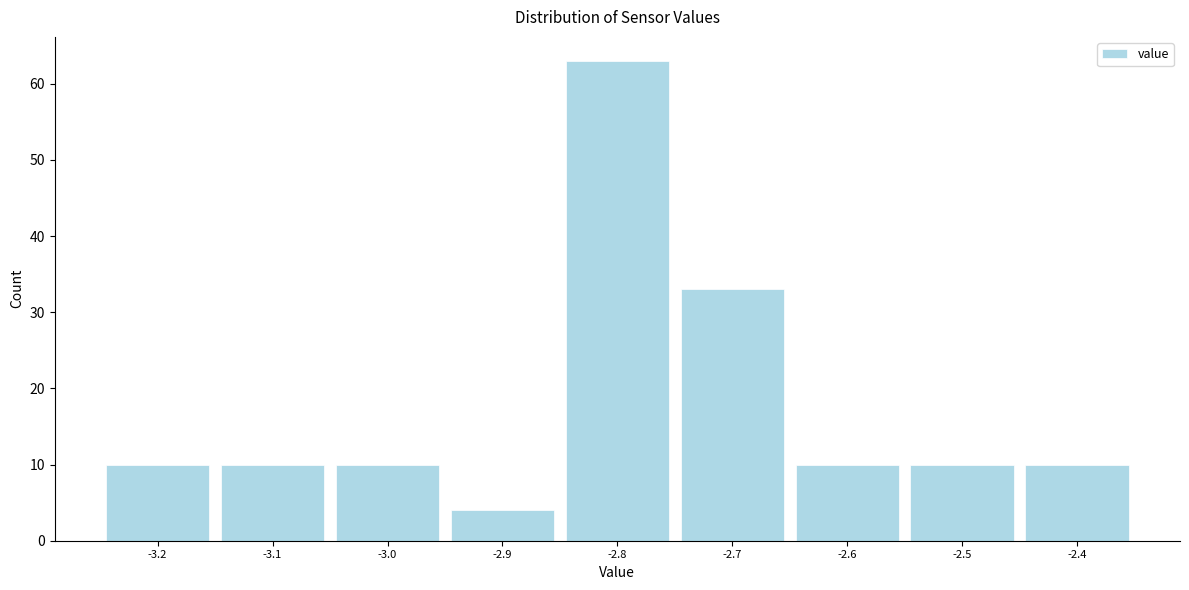

Reading left to right, what are all the values shown in this chart?

10	10	10	4	63	33	10	10	10